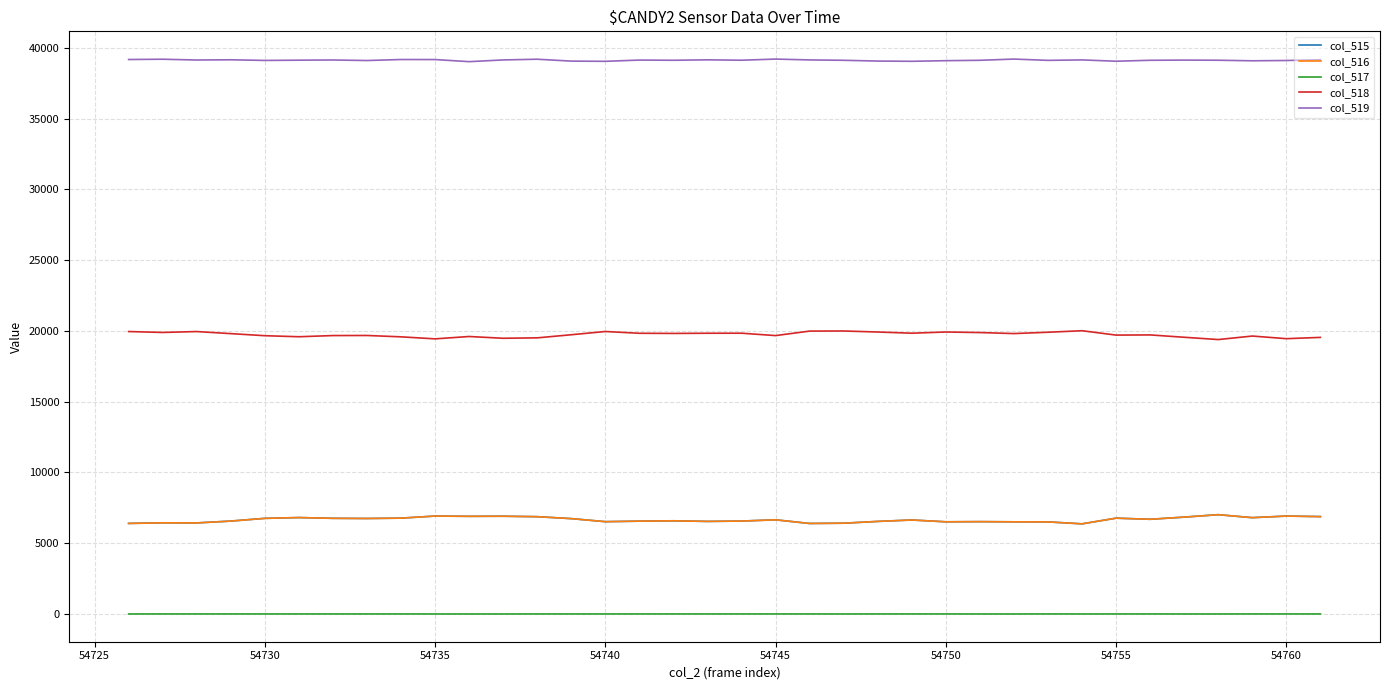

True or false: col_518 and col_515 intersect in this chart.

False